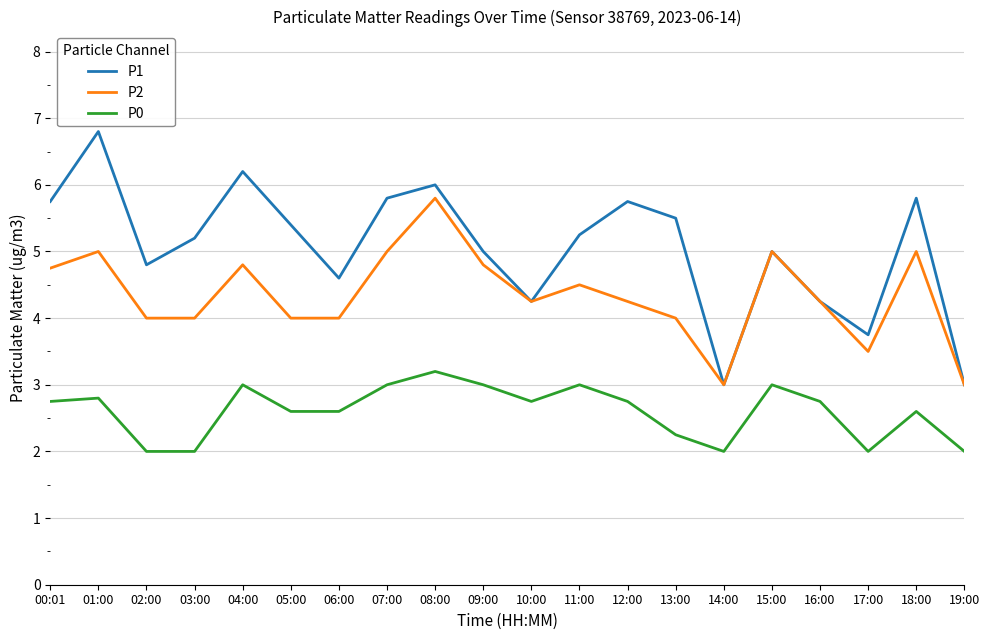

What position from the right is 15:00?

5